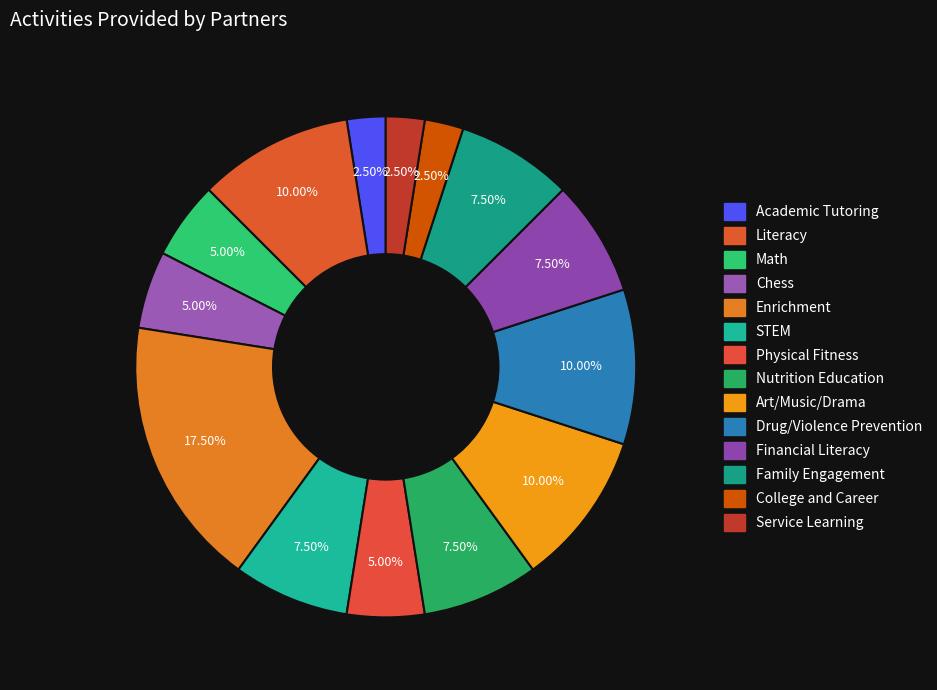

What percentage do Family Engagement and Chess together represent?

12.5%